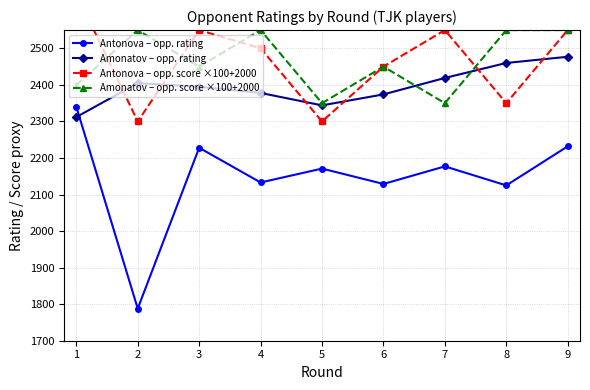

How many categories are shown in the chart?

9